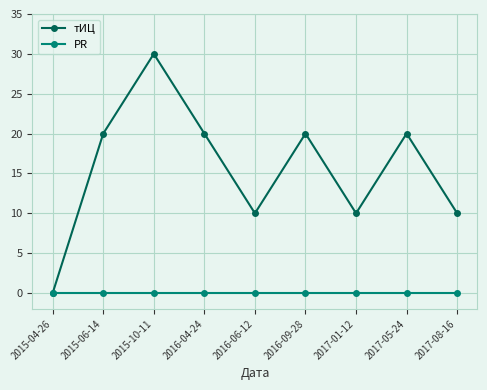

At which category is the sum across all series the highest?

2015-10-11